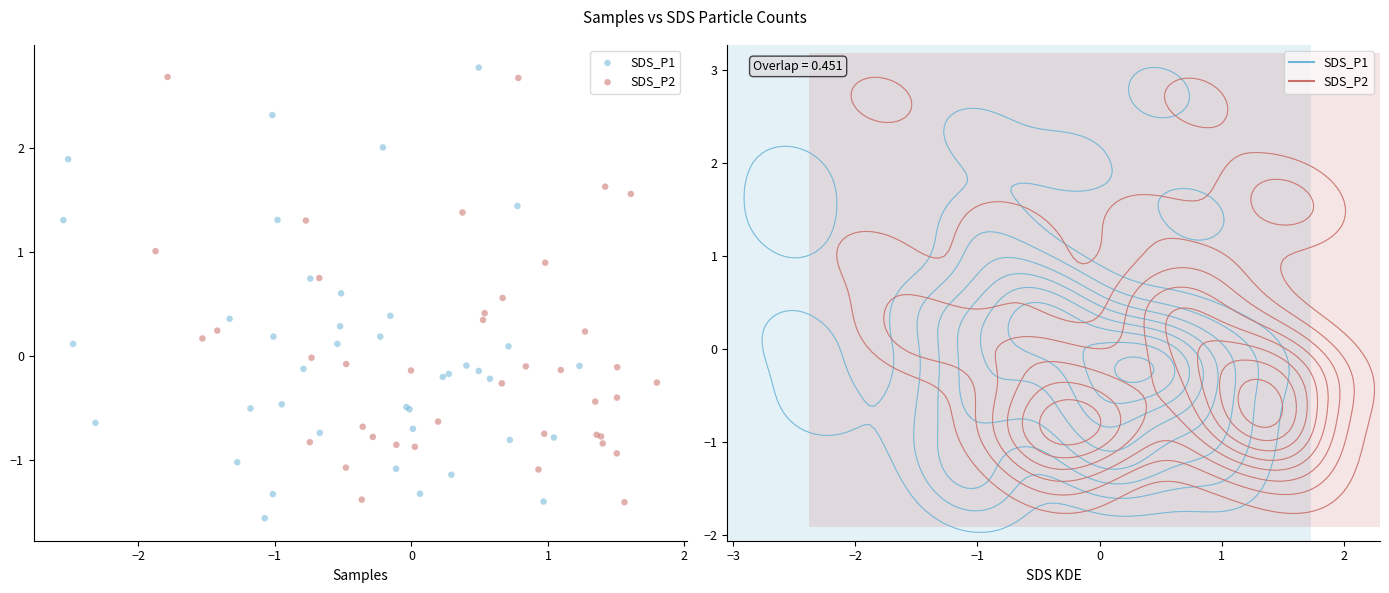

Which series reaches the minimum Y coordinate?

SDS_P1